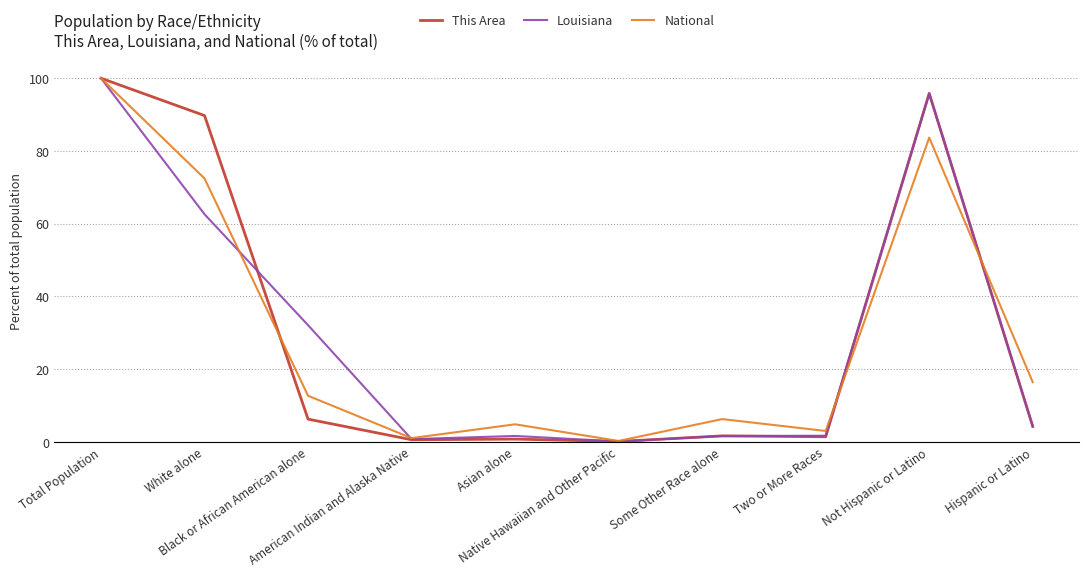

Where is the first local minimum for Louisiana?

American Indian and Alaska Native